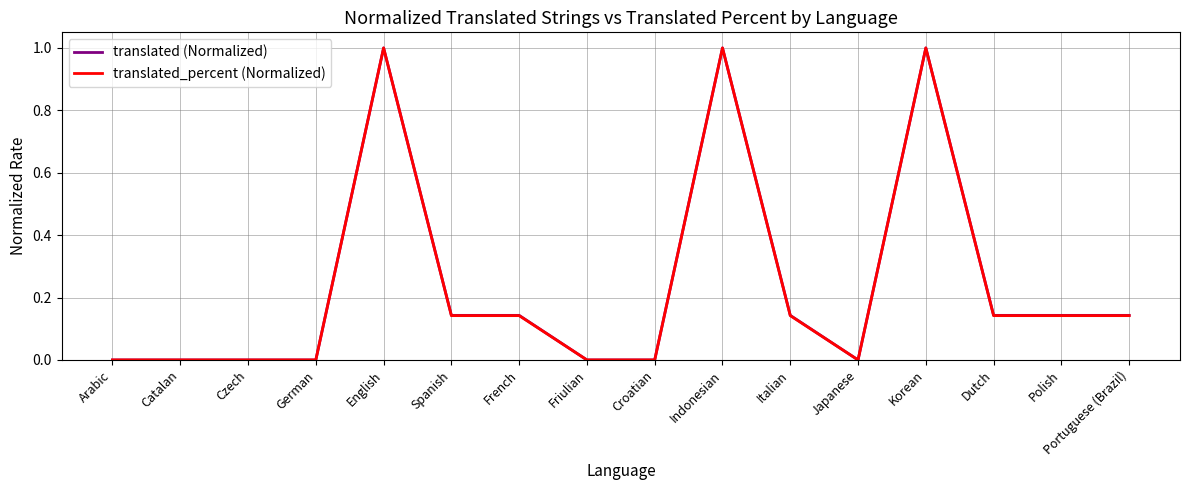

How many categories are shown in the chart?

16